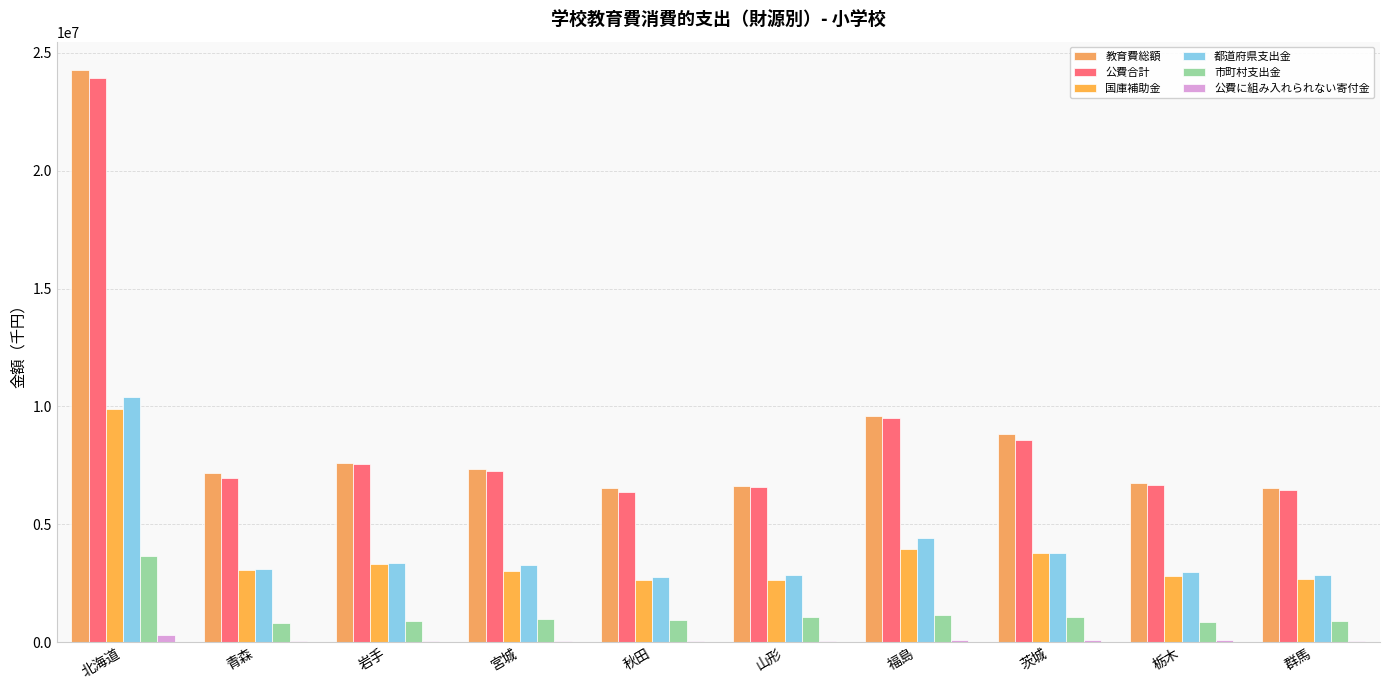

What is the difference between the maximum and minimum values in the 教育費総額 series?

17737867